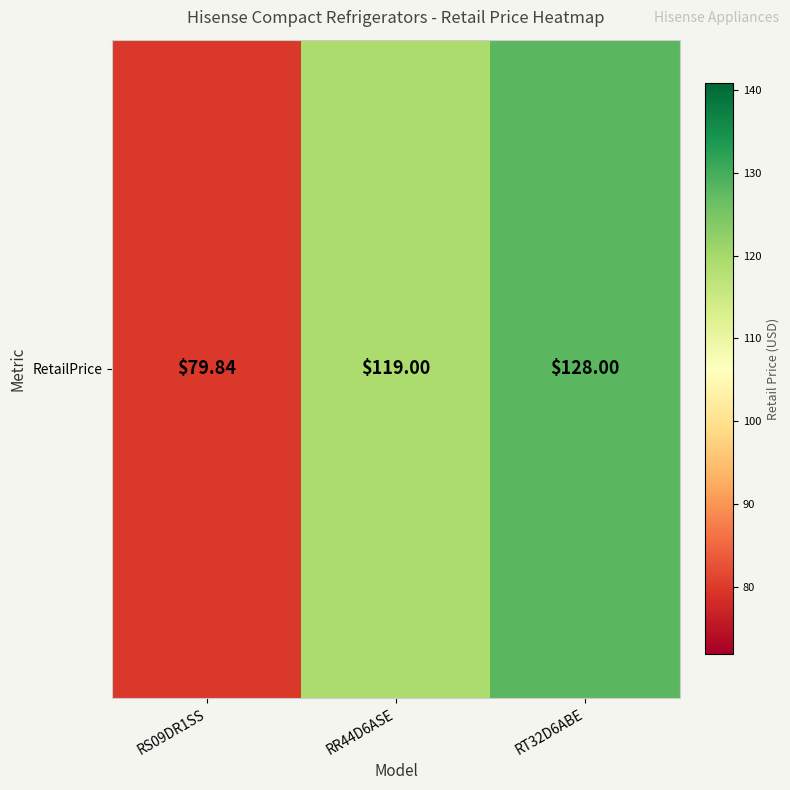

Count the number of categories in the chart.

3